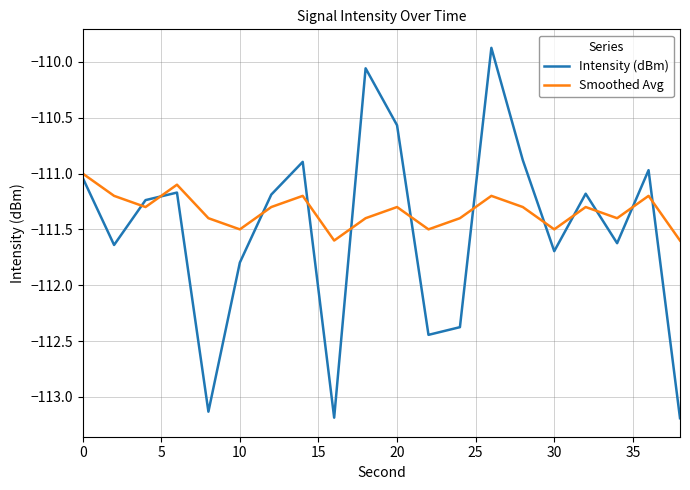

Which series has the largest total across all categories?

Smoothed Avg